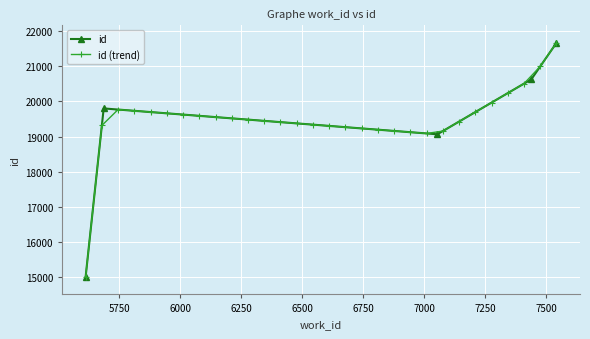

What position from the left is 7541?

5